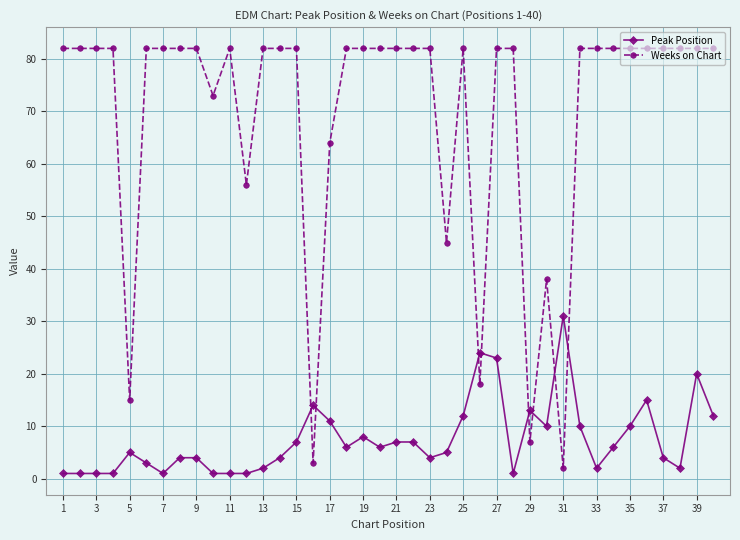

What is the value of the Weeks on Chart point at the 39th from the left?

82